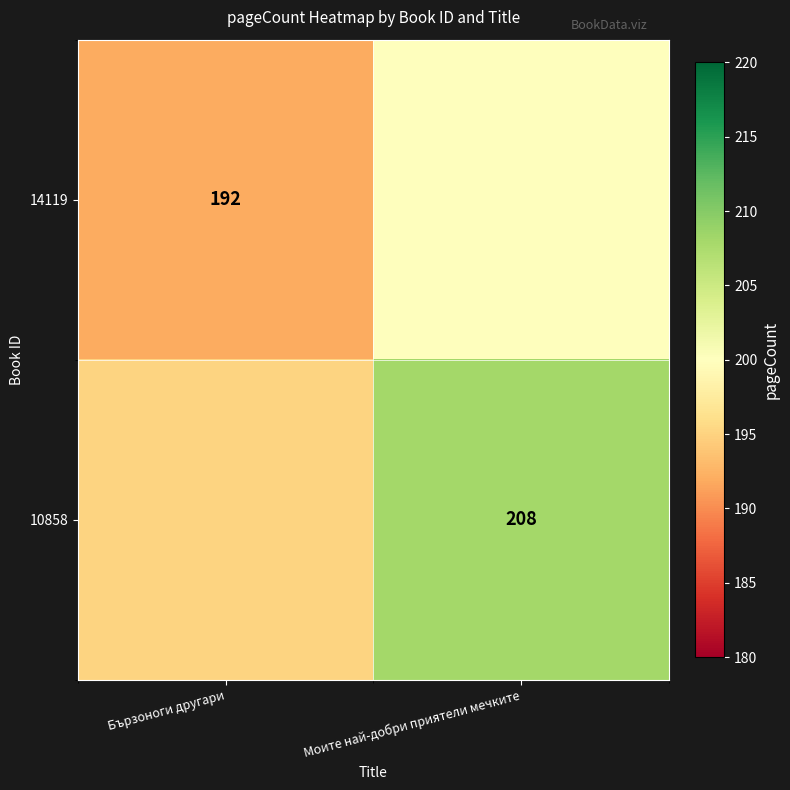

The 10858 series shows 208 at Моите най-добри приятели мечките. True or false?

True